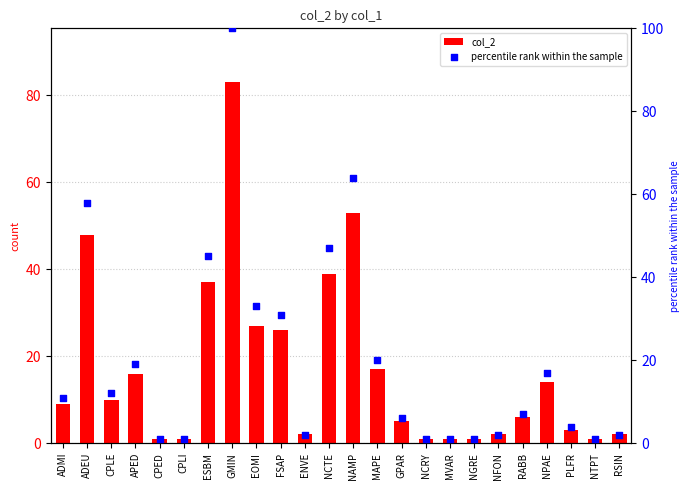

Which series has the largest Y range (max minus min)?

percentile rank within the sample